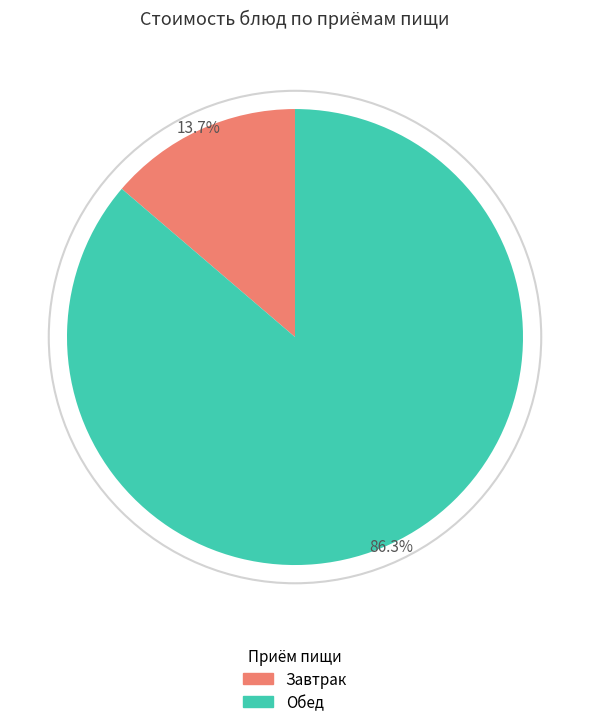

Is there any slice that represents more than half of the pie?

Yes